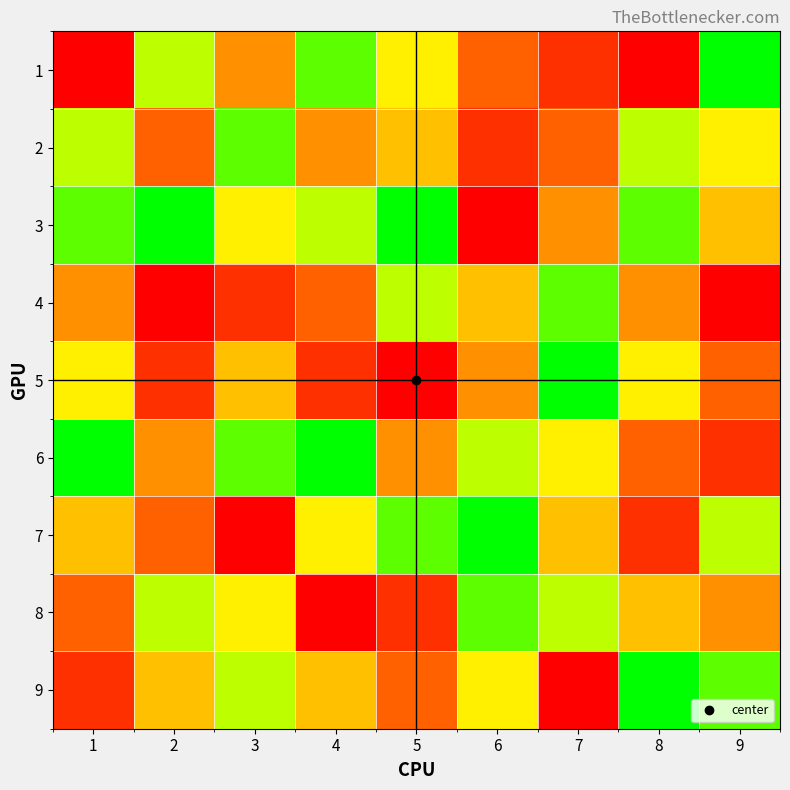

What is the spread (max minus min) of values at 4?

8